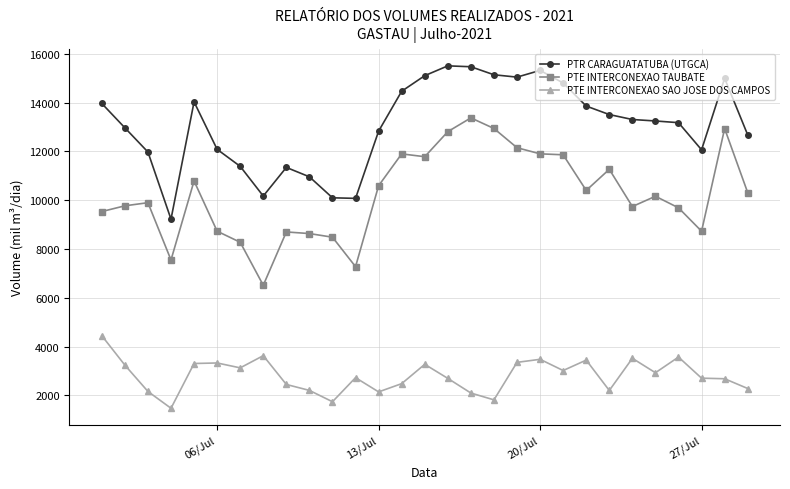

What is the highest value of the PTE INTERCONEXAO SAO JOSE DOS CAMPOS series?

4444.6